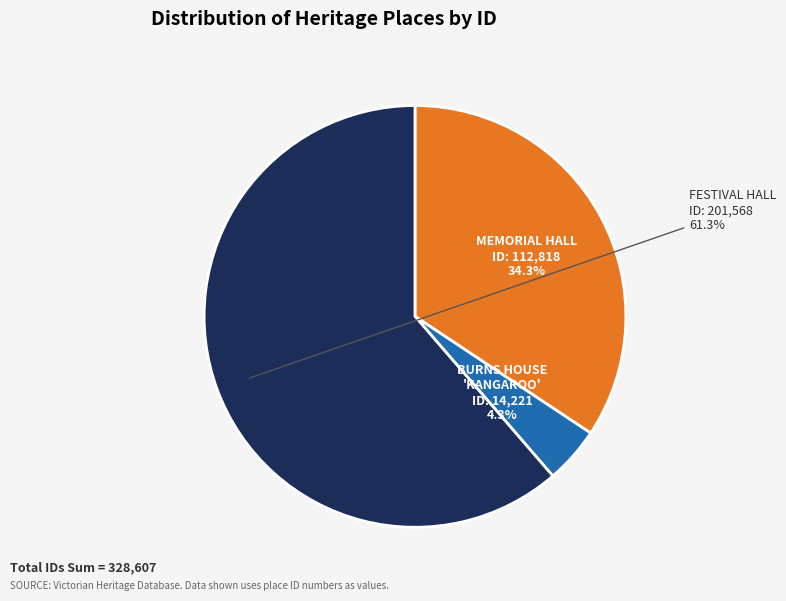

True or false: BURNS HOUSE 'KANGAROO' accounts for 17% of the total.

False